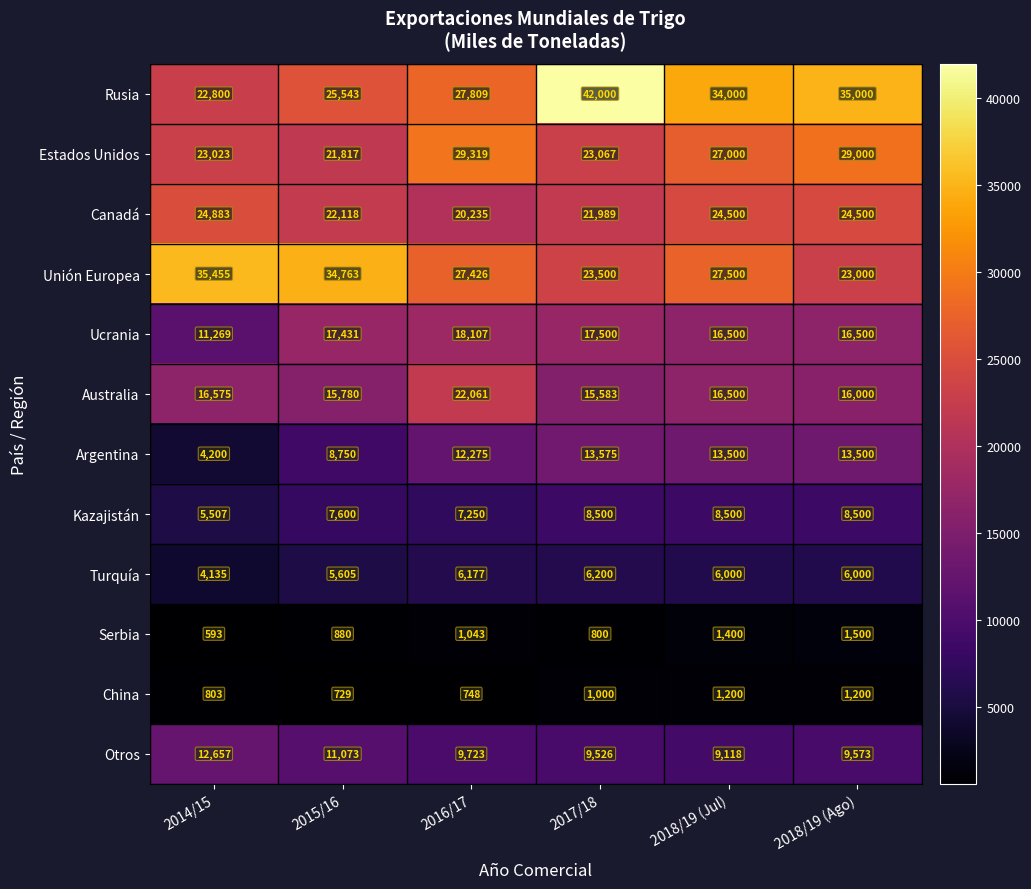

Rank the series by their maximum value, from highest to lowest.

Rusia, Unión Europea, Estados Unidos, Canadá, Australia, Ucrania, Argentina, Otros, Kazajistán, Turquía, Serbia, China